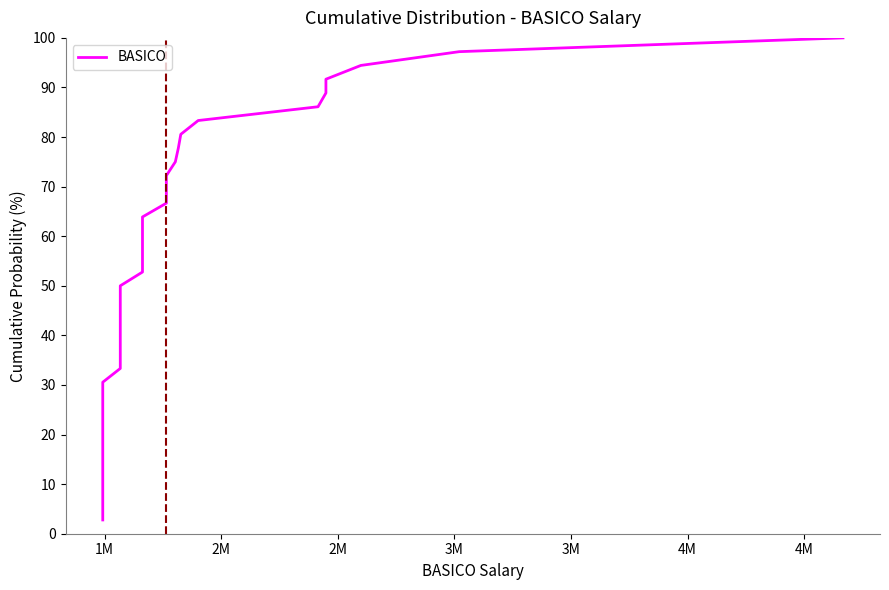

Does the chart have visible grid lines?

No